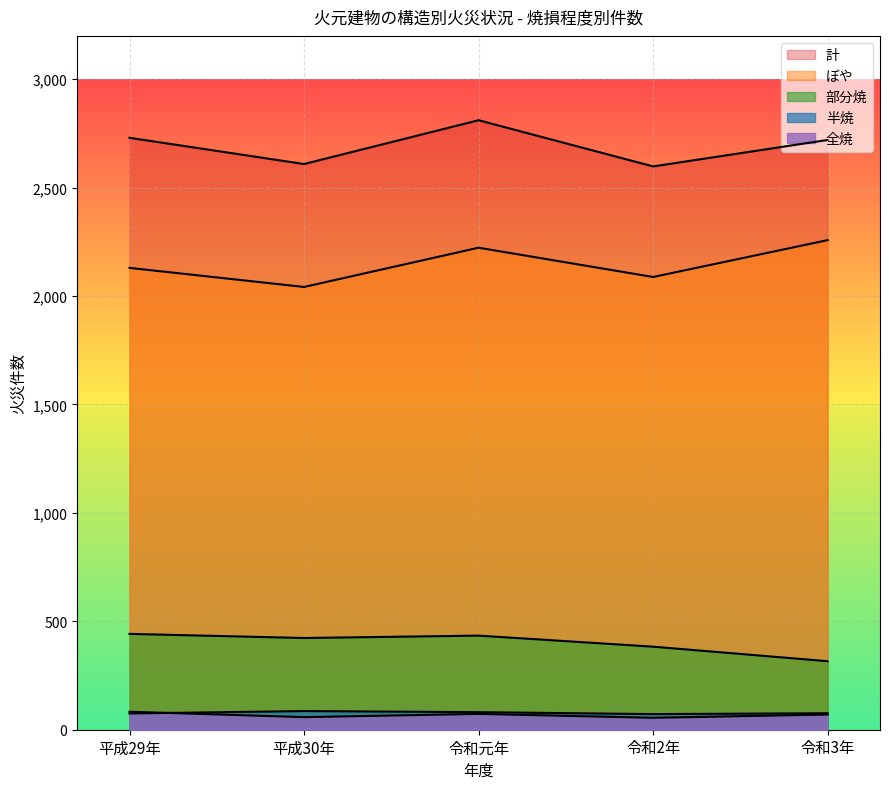

The value of ぼや at 令和3年 is 2258. True or false?

True